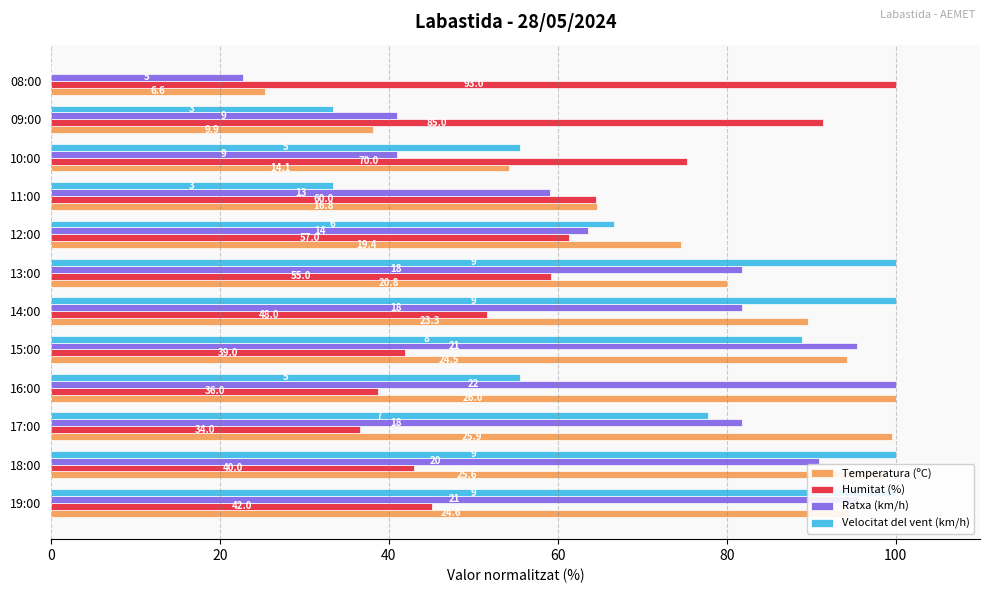

Is the value of Ratxa (km/h) at 12:00 greater than the value of Humitat (%) at 19:00?

Yes